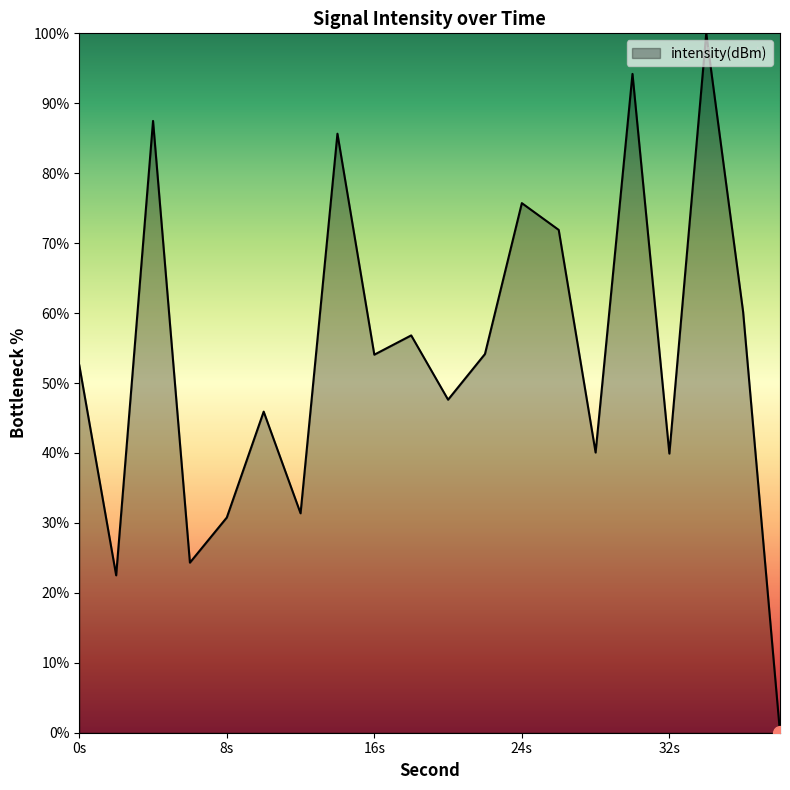

What is the average value?

53.8